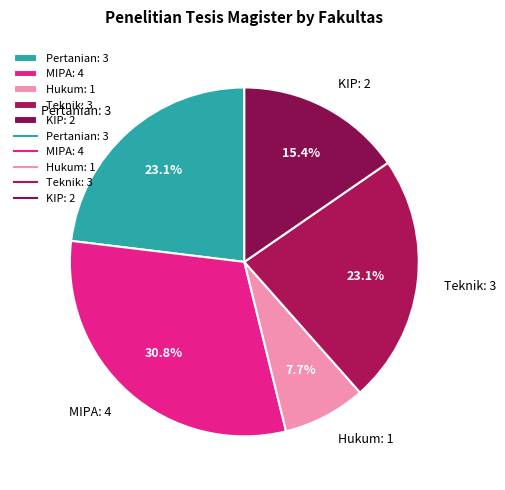

Count the number of slices in the pie.

5